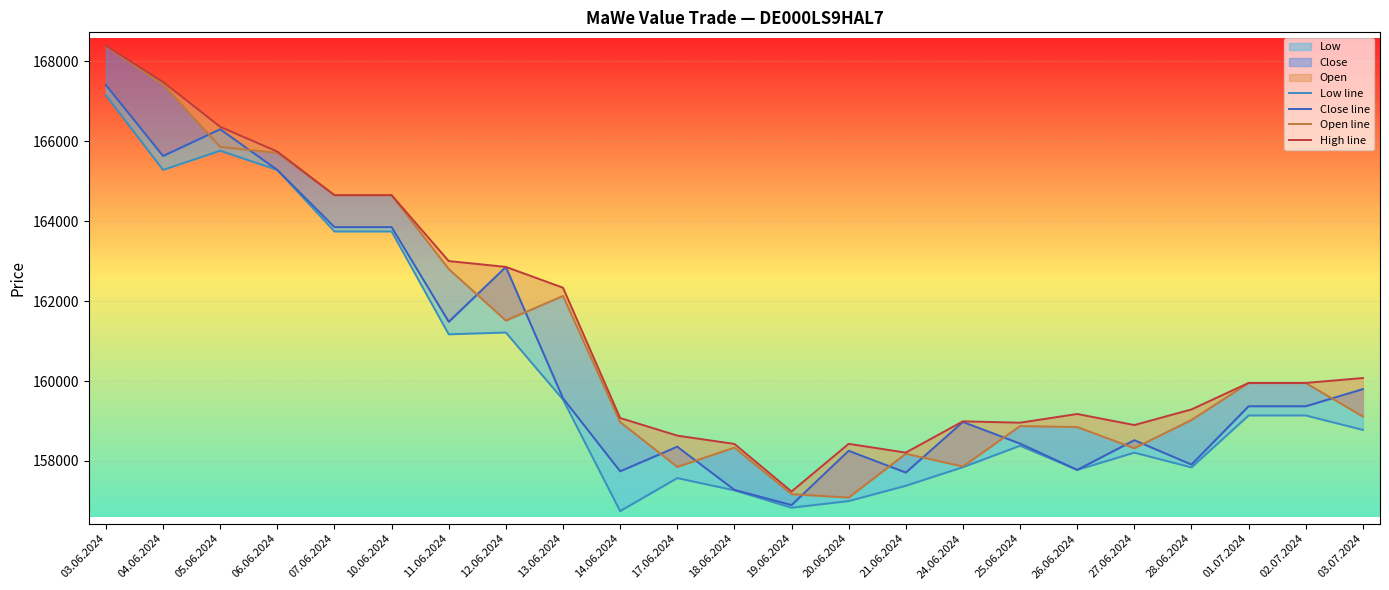

True or false: Low line and Close line cross at least once.

False